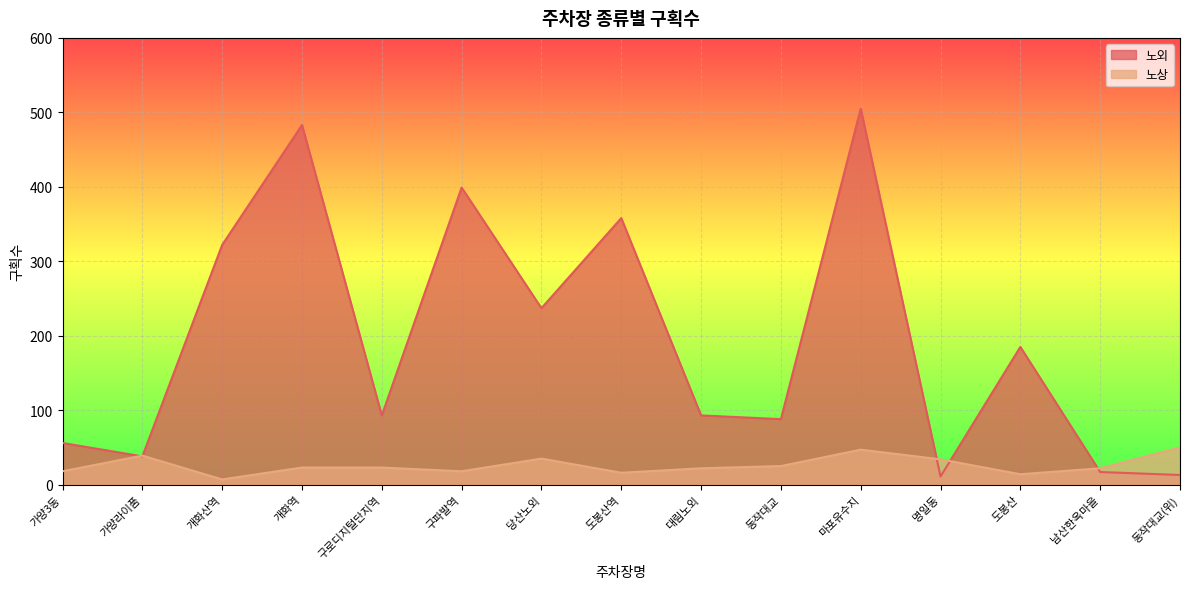

How many lines are shown in the chart?

2